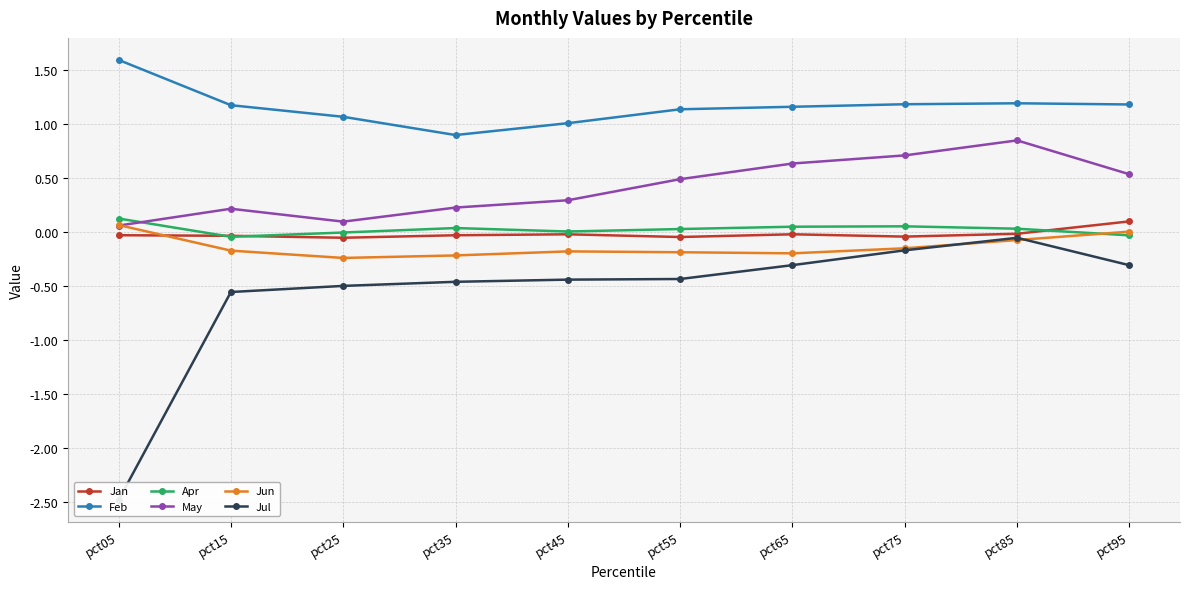

How many data points in Apr are above 0?

7